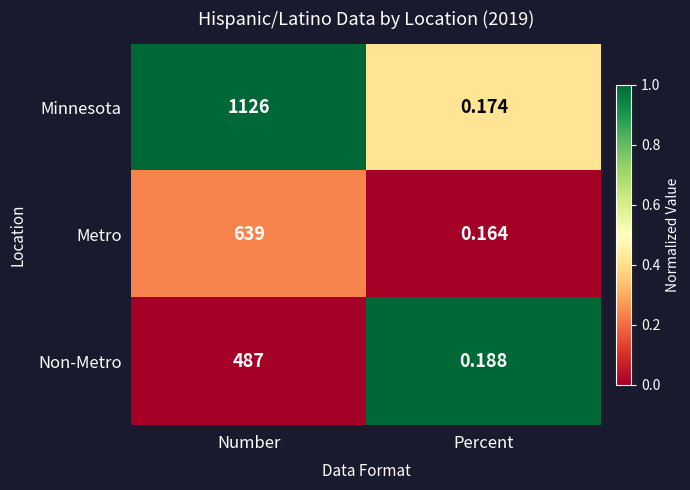

At Percent, list the series in order from largest to smallest.

Non-Metro, Minnesota, Metro